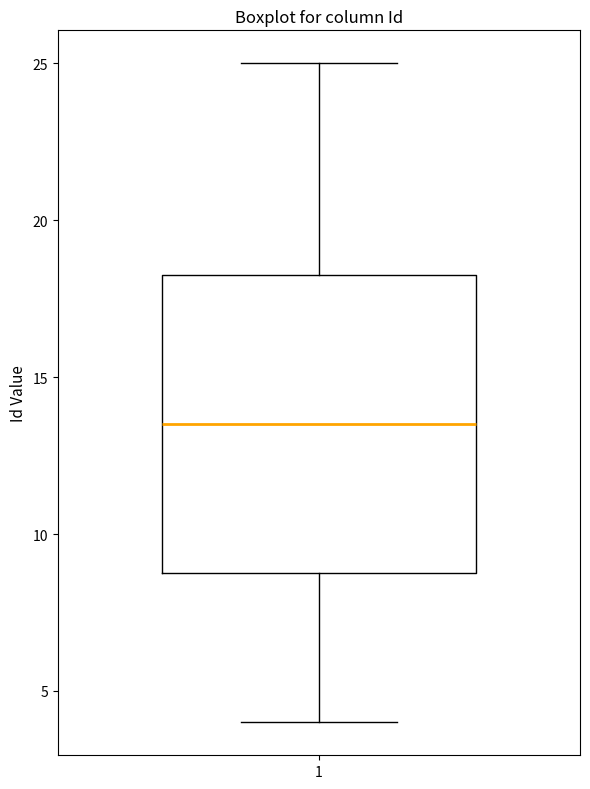

Read this box plot against the y-axis: the position of the median line, the range covered by the box, and the ends of both whiskers. The values are not printed on the chart, so give them approximately, as read against the axis.

median 13.5, box 9.0 to 18.5, whiskers 4.0 to 25.0